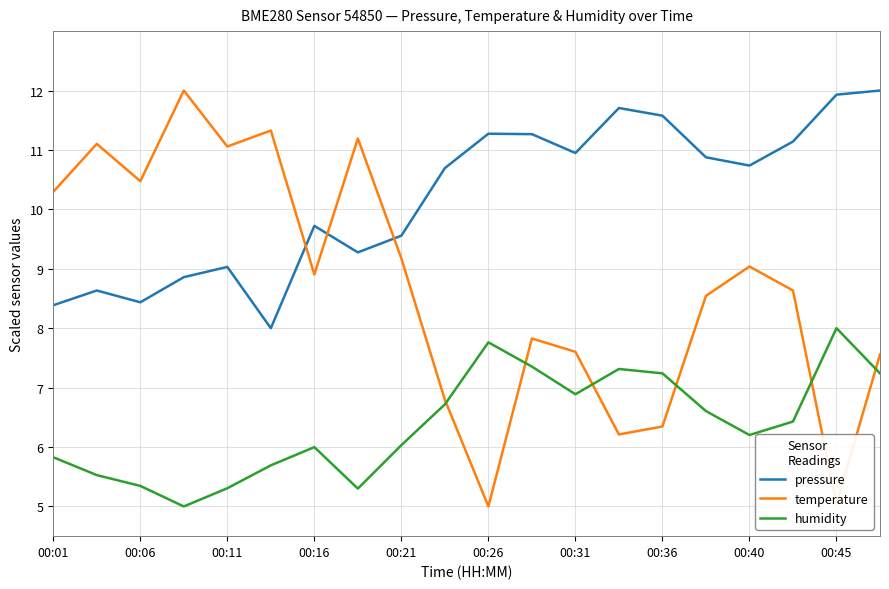

True or false: humidity and pressure intersect in this chart.

False